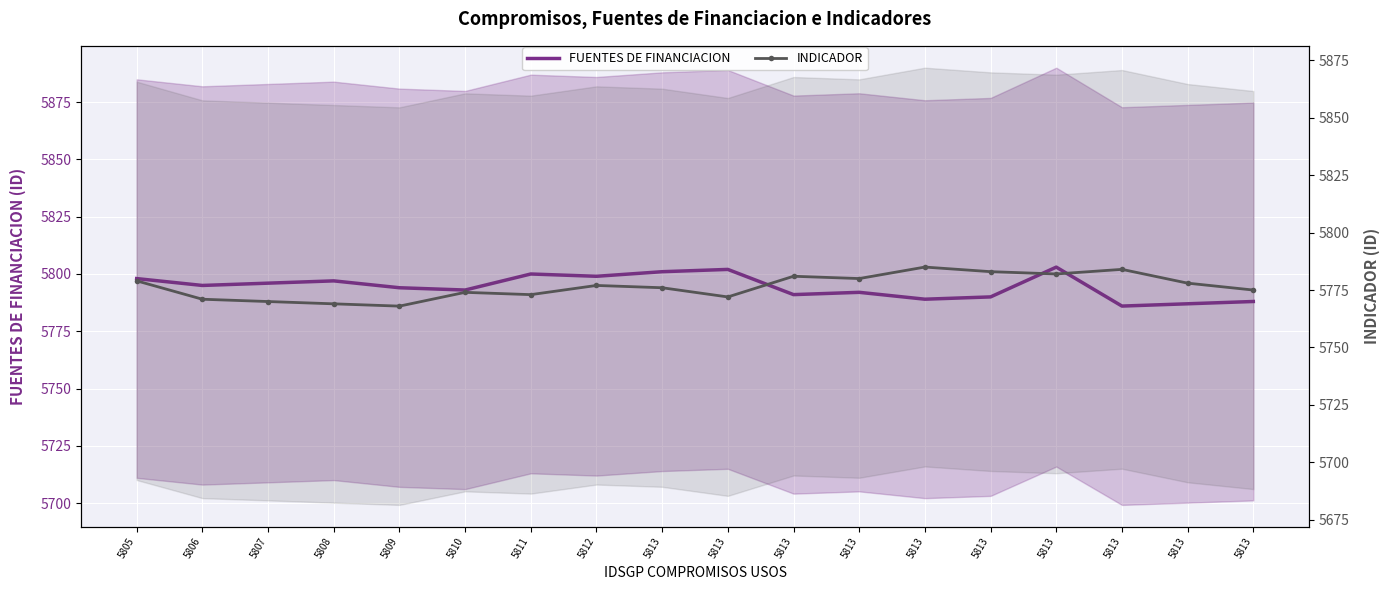

Reading left to right, what are all the values shown in this chart?

FUENTES DE FINANCIACION: 5798	5795	5796	5797	5794	5793	5800	5799	5801	5802	5791	5792	5789	5790	5803	5786	5787	5788
INDICADOR: 5779	5771	5770	5769	5768	5774	5773	5777	5776	5772	5781	5780	5785	5783	5782	5784	5778	5775